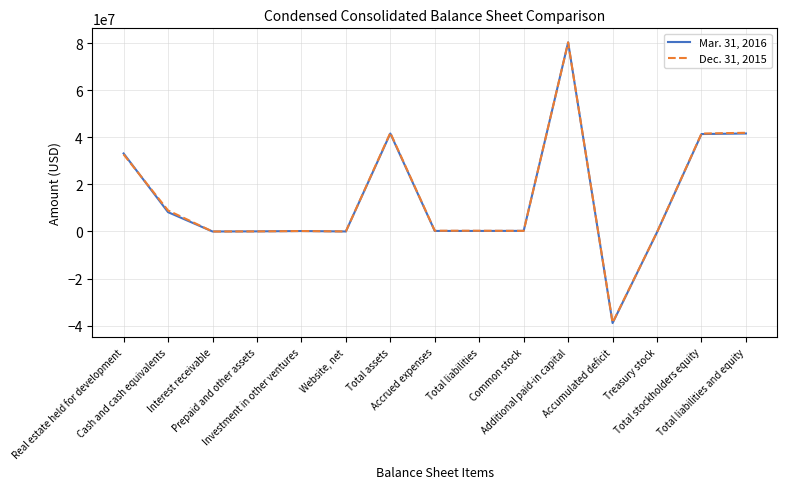

List the series in order of their overall mean, highest first.

Dec. 31, 2015, Mar. 31, 2016